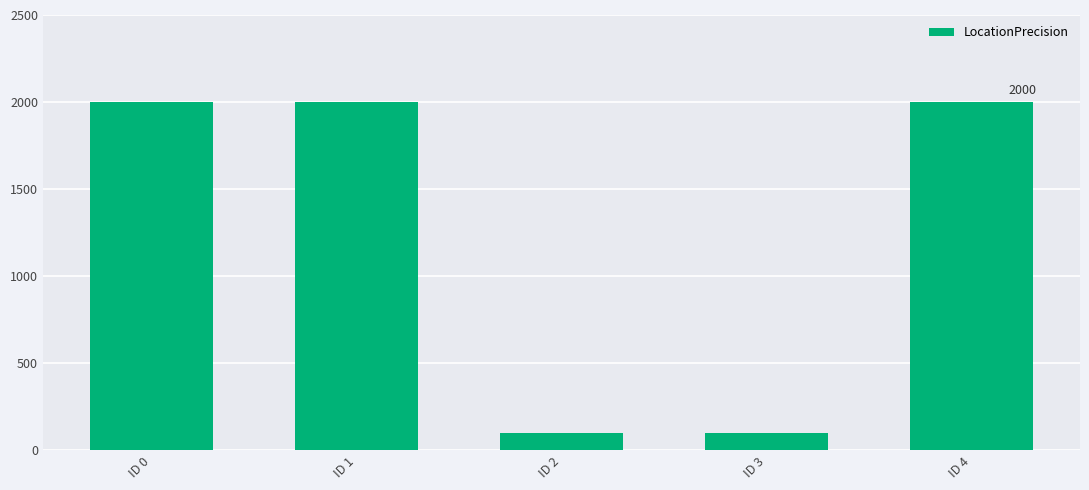

Approximately how many times larger is the value at ID 1 compared to ID 0?

1.0